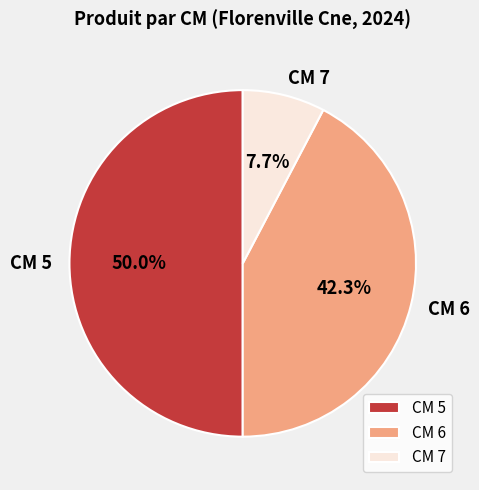

Combined, what portion of the pie is CM 6 and CM 5?

92.3%